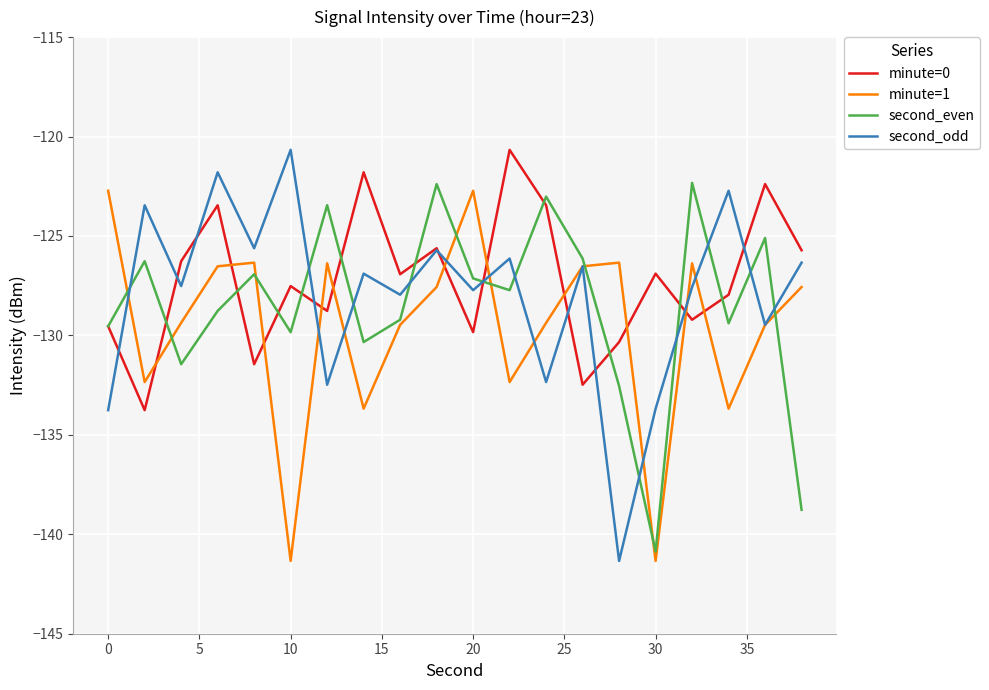

Which series ends up on top after the final intersection of second_even and minute=0?

minute=0